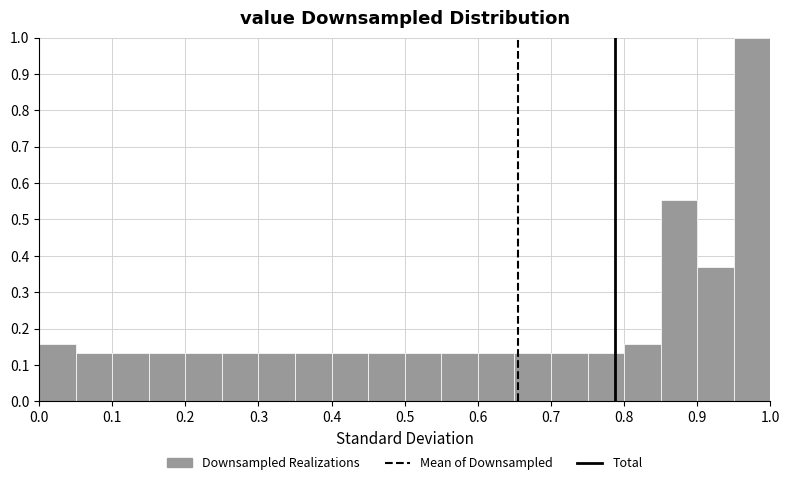

Reading left to right, transcribe this chart: for each bar, give the range it covers on the x-axis and its height. The values are not printed on the chart, so give them approximately, as read against the axis.

0.00 to 0.05: 0.16
0.05 to 0.10: 0.13
0.10 to 0.15: 0.13
0.15 to 0.20: 0.13
0.20 to 0.25: 0.13
0.25 to 0.30: 0.13
0.30 to 0.35: 0.13
0.35 to 0.40: 0.13
0.40 to 0.45: 0.13
0.45 to 0.50: 0.13
0.50 to 0.55: 0.13
0.55 to 0.60: 0.13
0.60 to 0.65: 0.13
0.65 to 0.70: 0.13
0.70 to 0.75: 0.13
0.75 to 0.80: 0.13
0.80 to 0.85: 0.16
0.85 to 0.90: 0.55
0.90 to 0.95: 0.37
0.95 to 1.00: 1.00